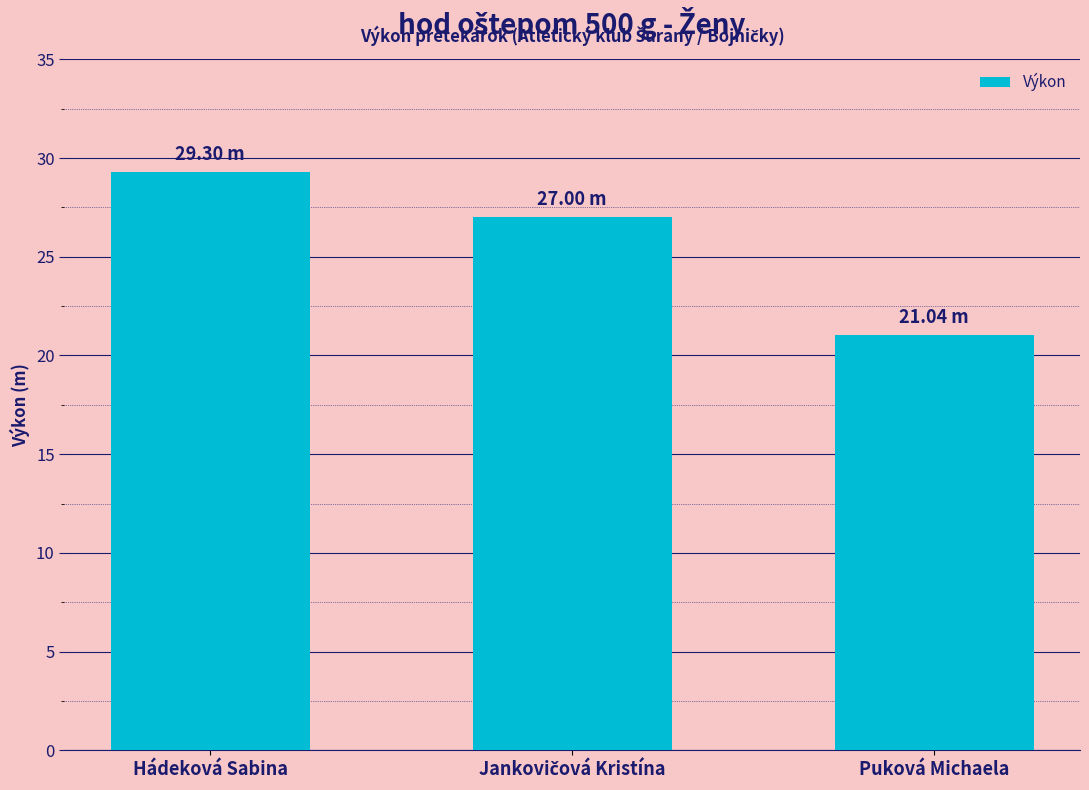

What is the label of the 3rd bar from the right?

Hádeková Sabina